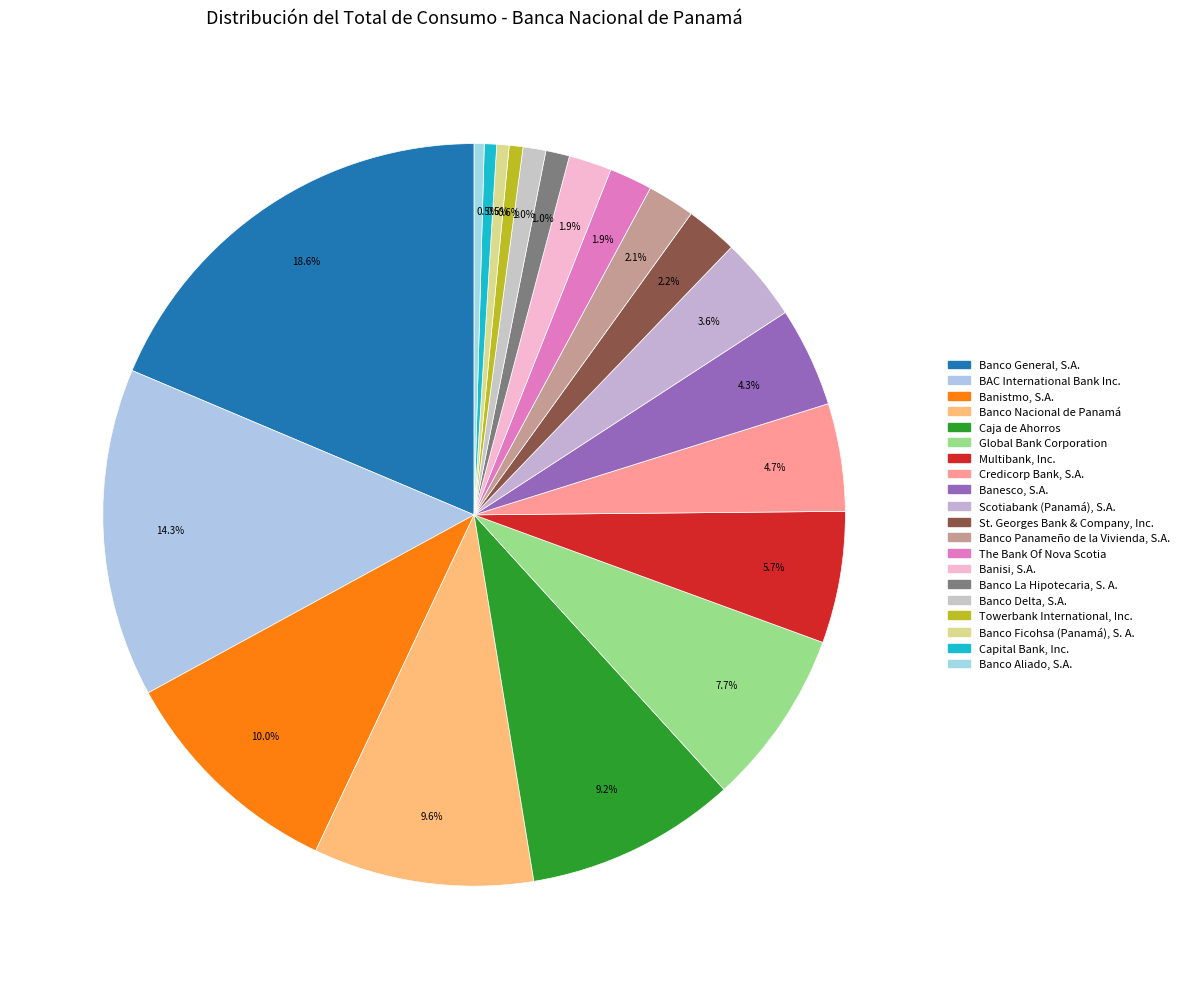

To the nearest percent, what is the difference between the Credicorp Bank, S.A. and St. Georges Bank & Company, Inc. slice percentages?

2%